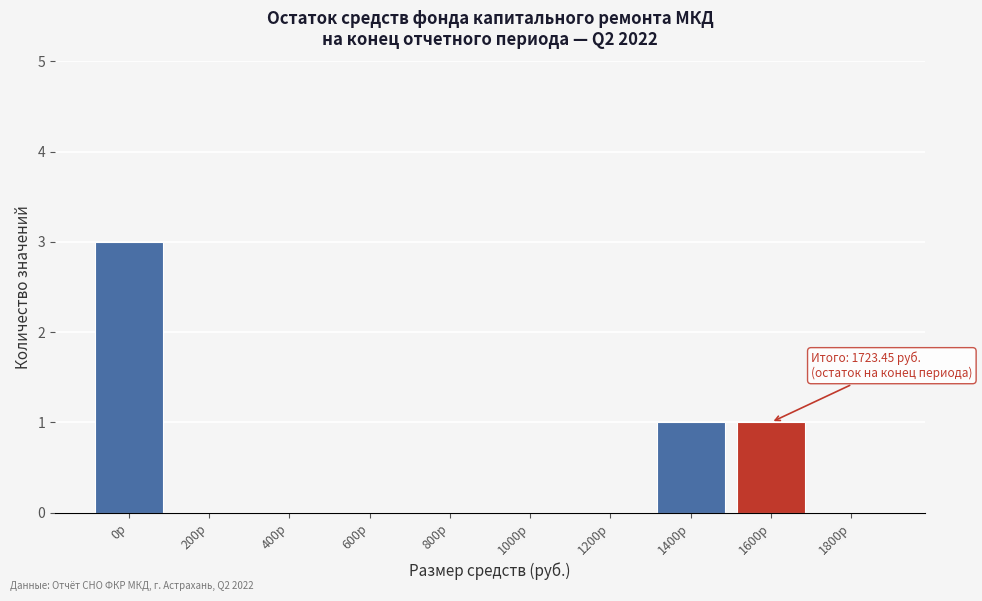

Reading left to right, what are all the values shown in this chart?

0р=3	200р=0	400р=0	600р=0	800р=0	1000р=0	1200р=0	1400р=1	1600р=1	1800р=0